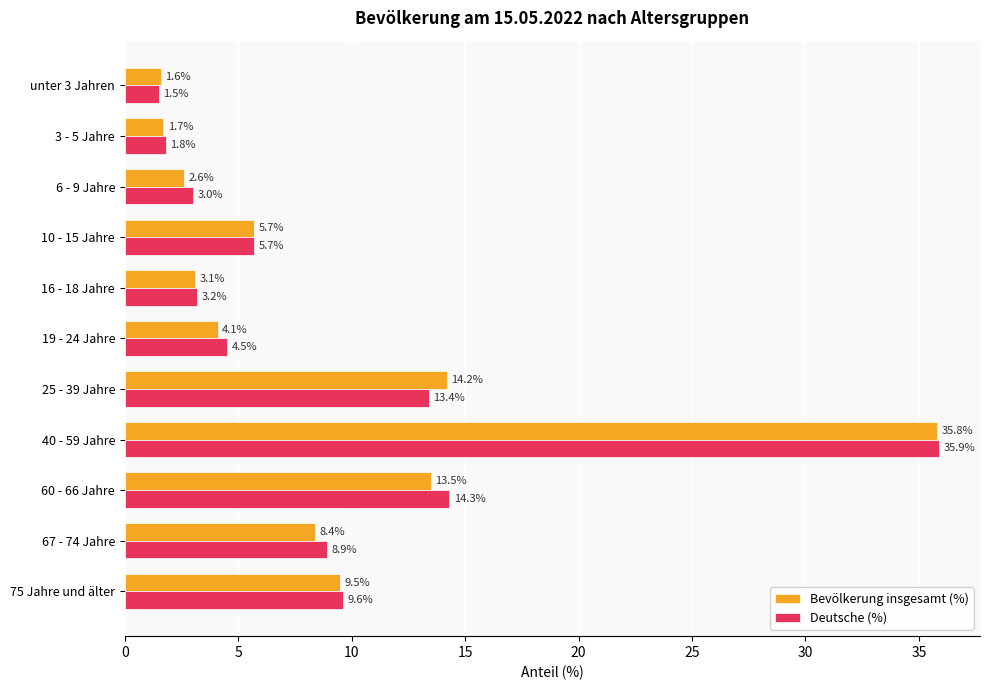

Which series has the widest spread of values?

Deutsche (%)